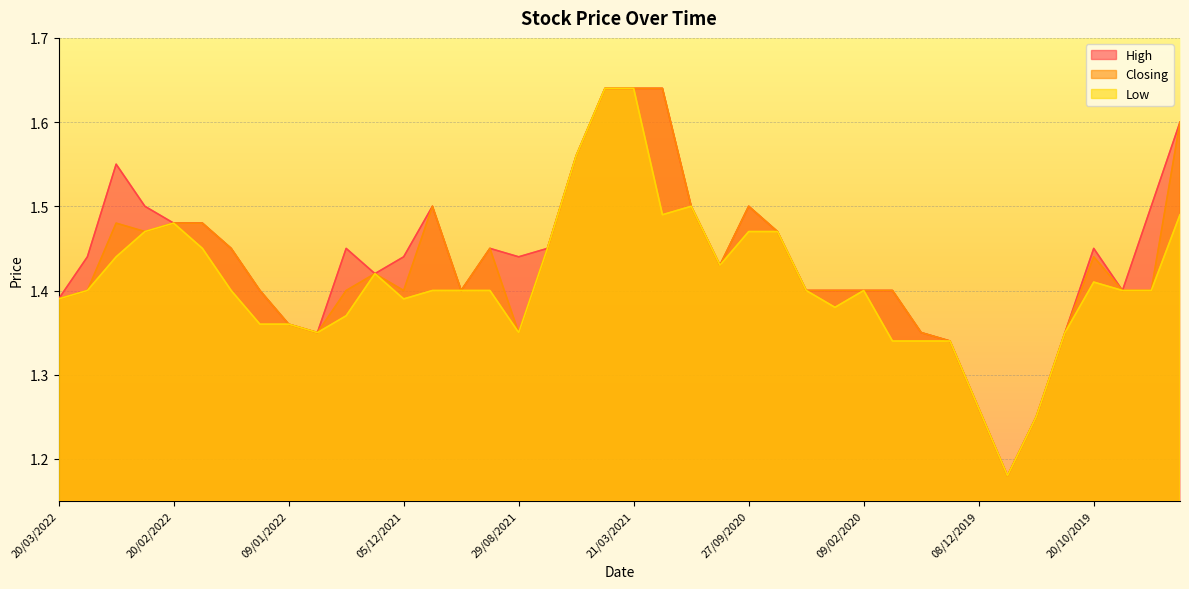

Which series changed the most between 13/02/2022 and 26/12/2021?

Closing